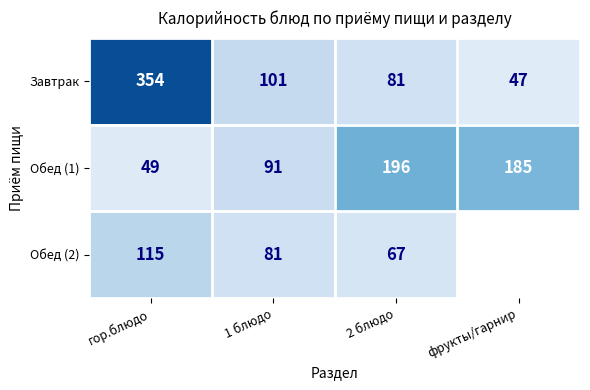

Count the number of data series in this chart.

3